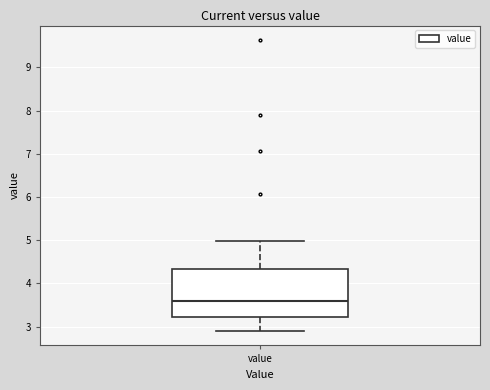

Read this box plot against the y-axis: the position of the median line, the range covered by the box, and the ends of both whiskers. The values are not printed on the chart, so give them approximately, as read against the axis.

median 3.6, box 3.2 to 4.3, whiskers 2.9 to 5.0